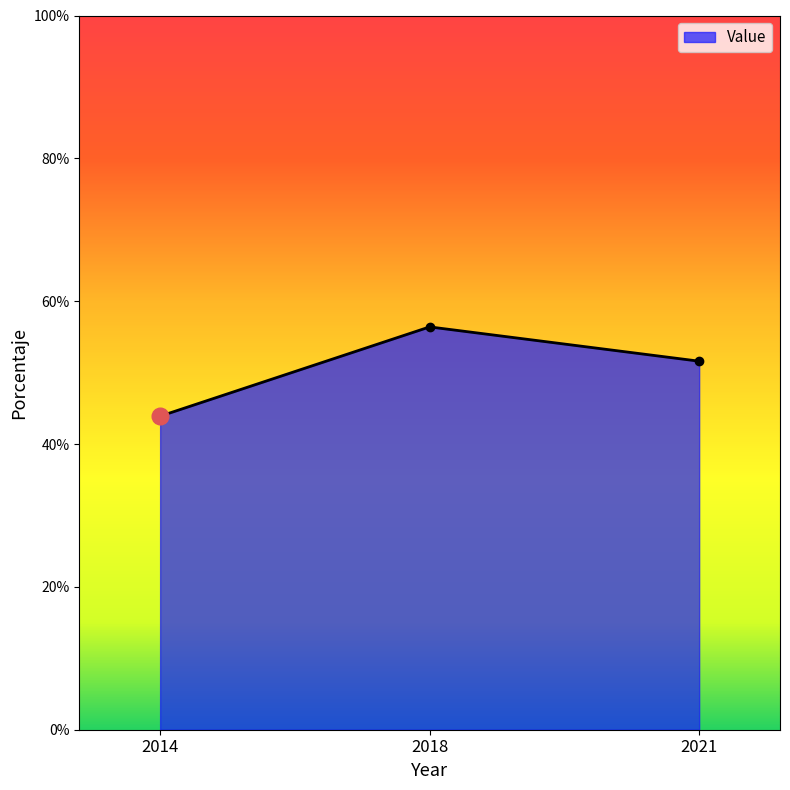

What is the value of the 3rd point from the left?

51.6